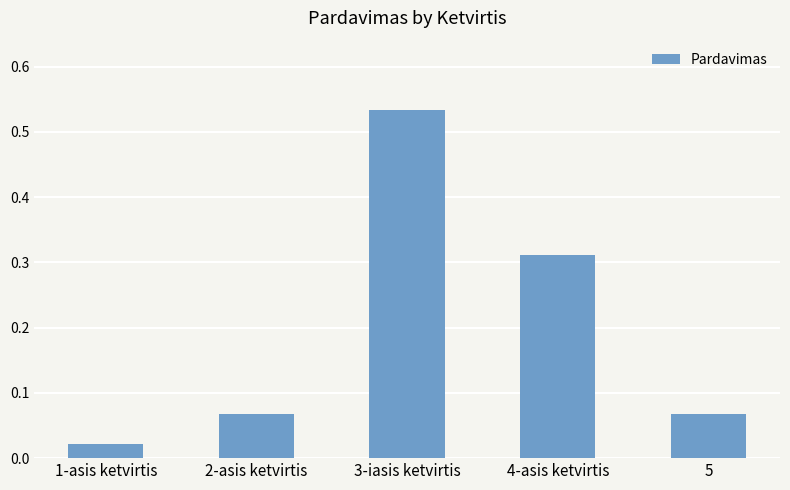

What is the sum of all values?

1.0